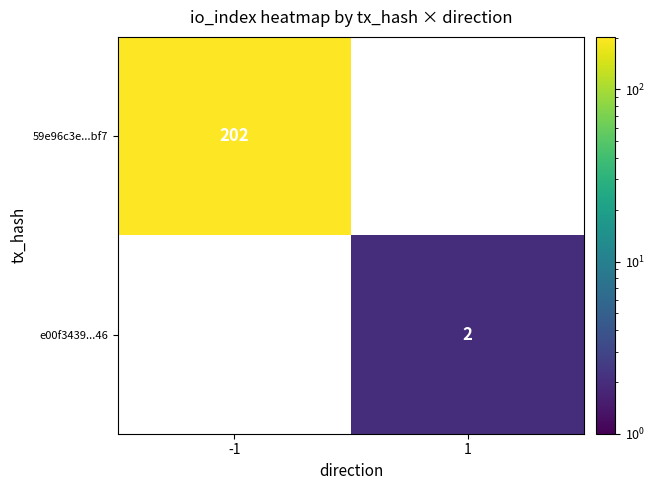

What is the smallest value displayed?

2.0